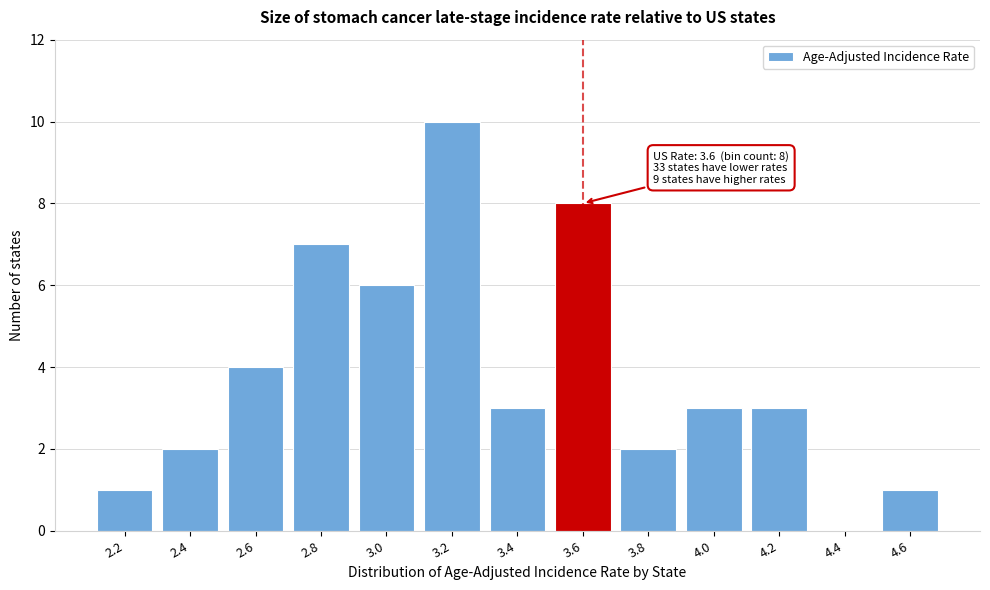

Reading right to left, extract all data points from this chart.

4.6=1	4.4=0	4.2=3	4.0=3	3.8=2	3.6=8	3.4=3	3.2=10	3.0=6	2.8=7	2.6=4	2.4=2	2.2=1